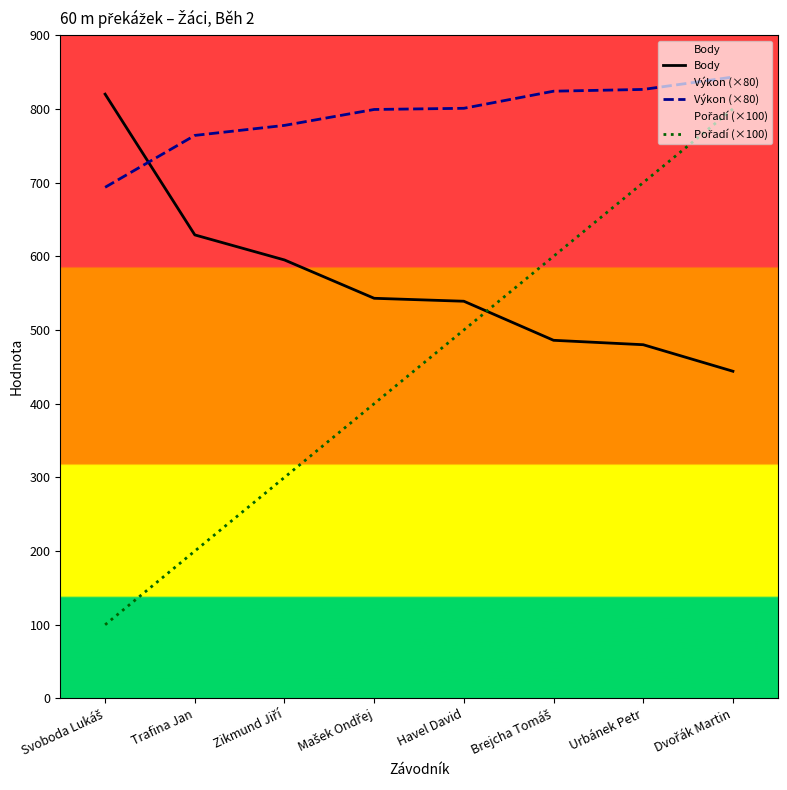

Rank the series by their maximum value, from highest to lowest.

Výkon (×80), Body, Pořadí (×100)